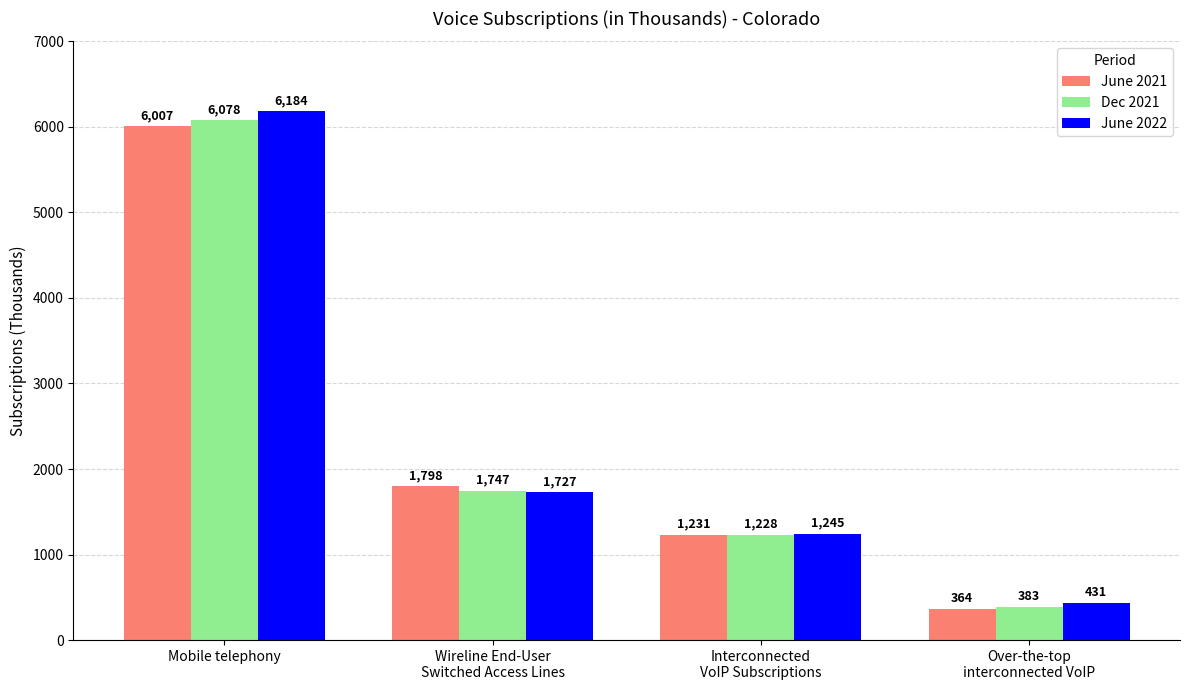

List the series in order of their peak value, highest first.

June 2022, Dec 2021, June 2021